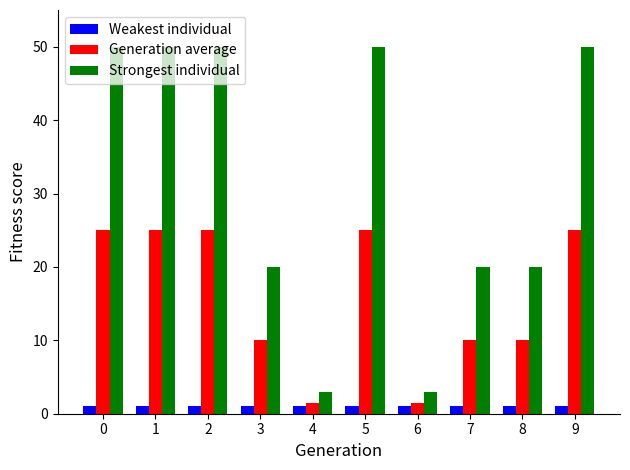

At 1, list the series in order from largest to smallest.

Strongest individual, Generation average, Weakest individual